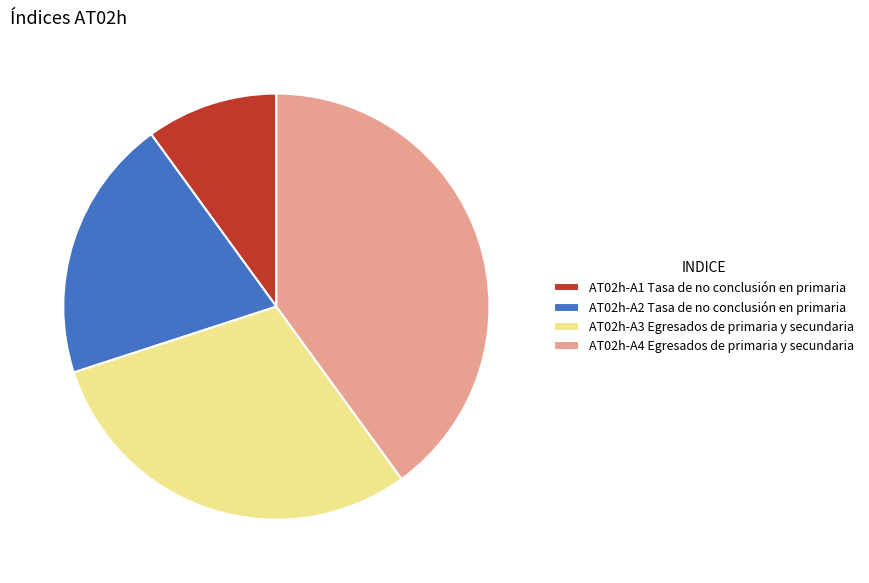

Is there a majority slice in this chart?

No